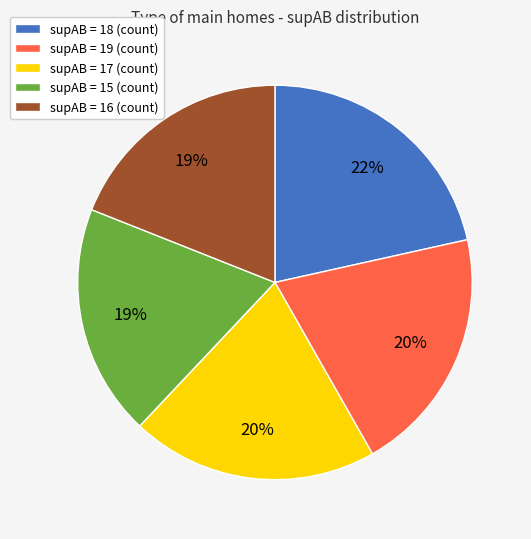

To the nearest percent, what is the average slice percentage?

20%